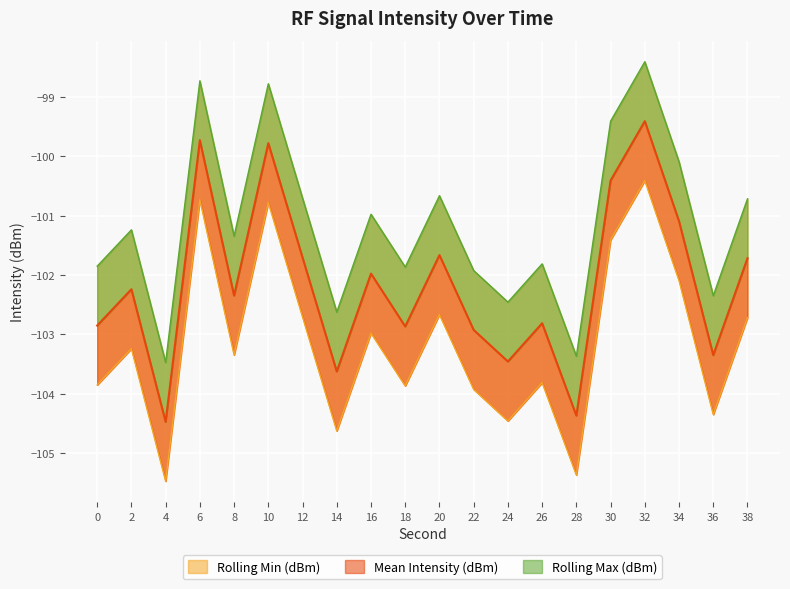

The Mean Intensity (dBm) series shows -102.2 at 2. True or false?

True